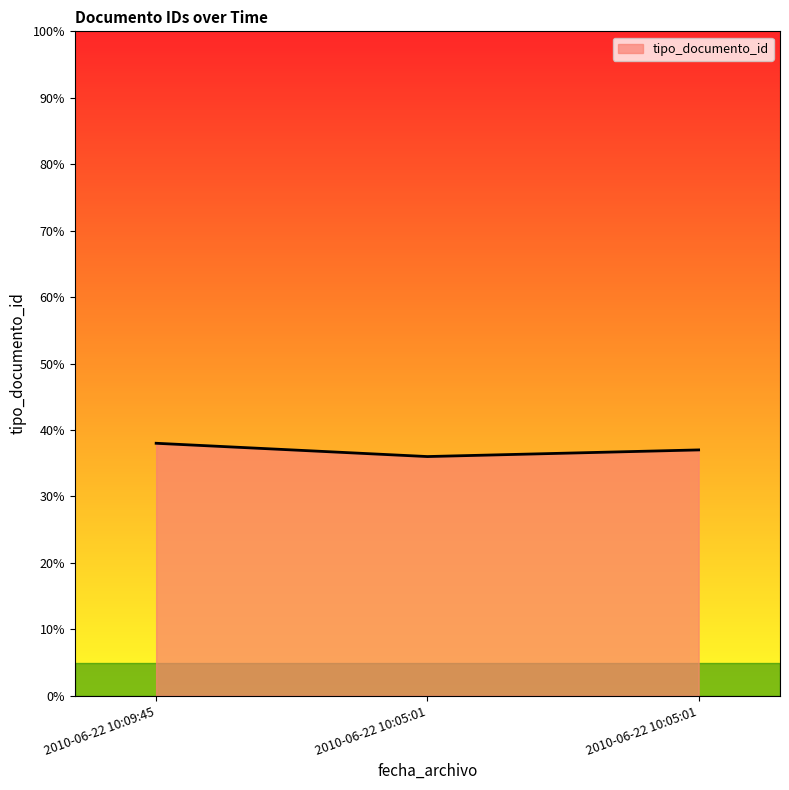

Is this an area chart (filled region under the line)?

Yes